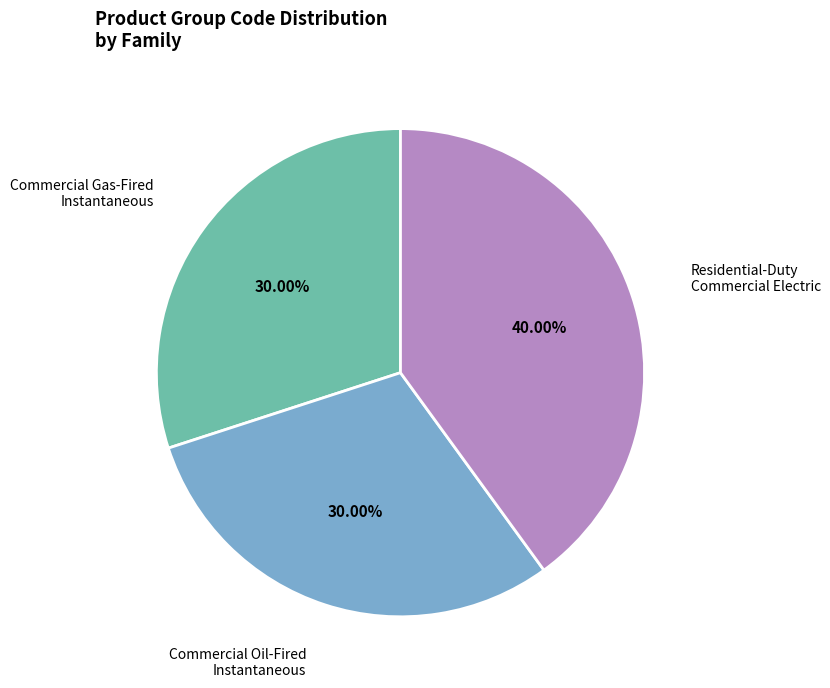

How many slices are in this pie chart?

3